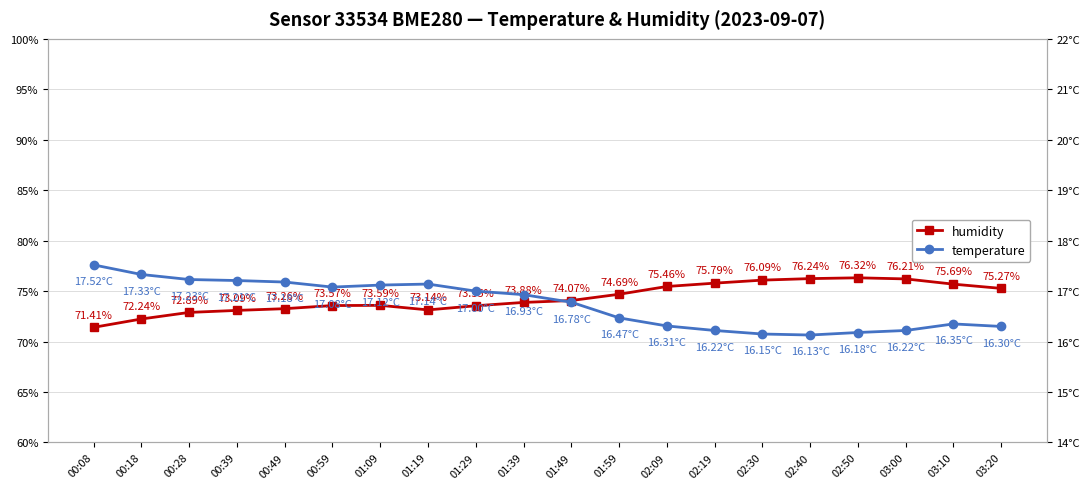

Which series has the largest range (max minus min)?

humidity